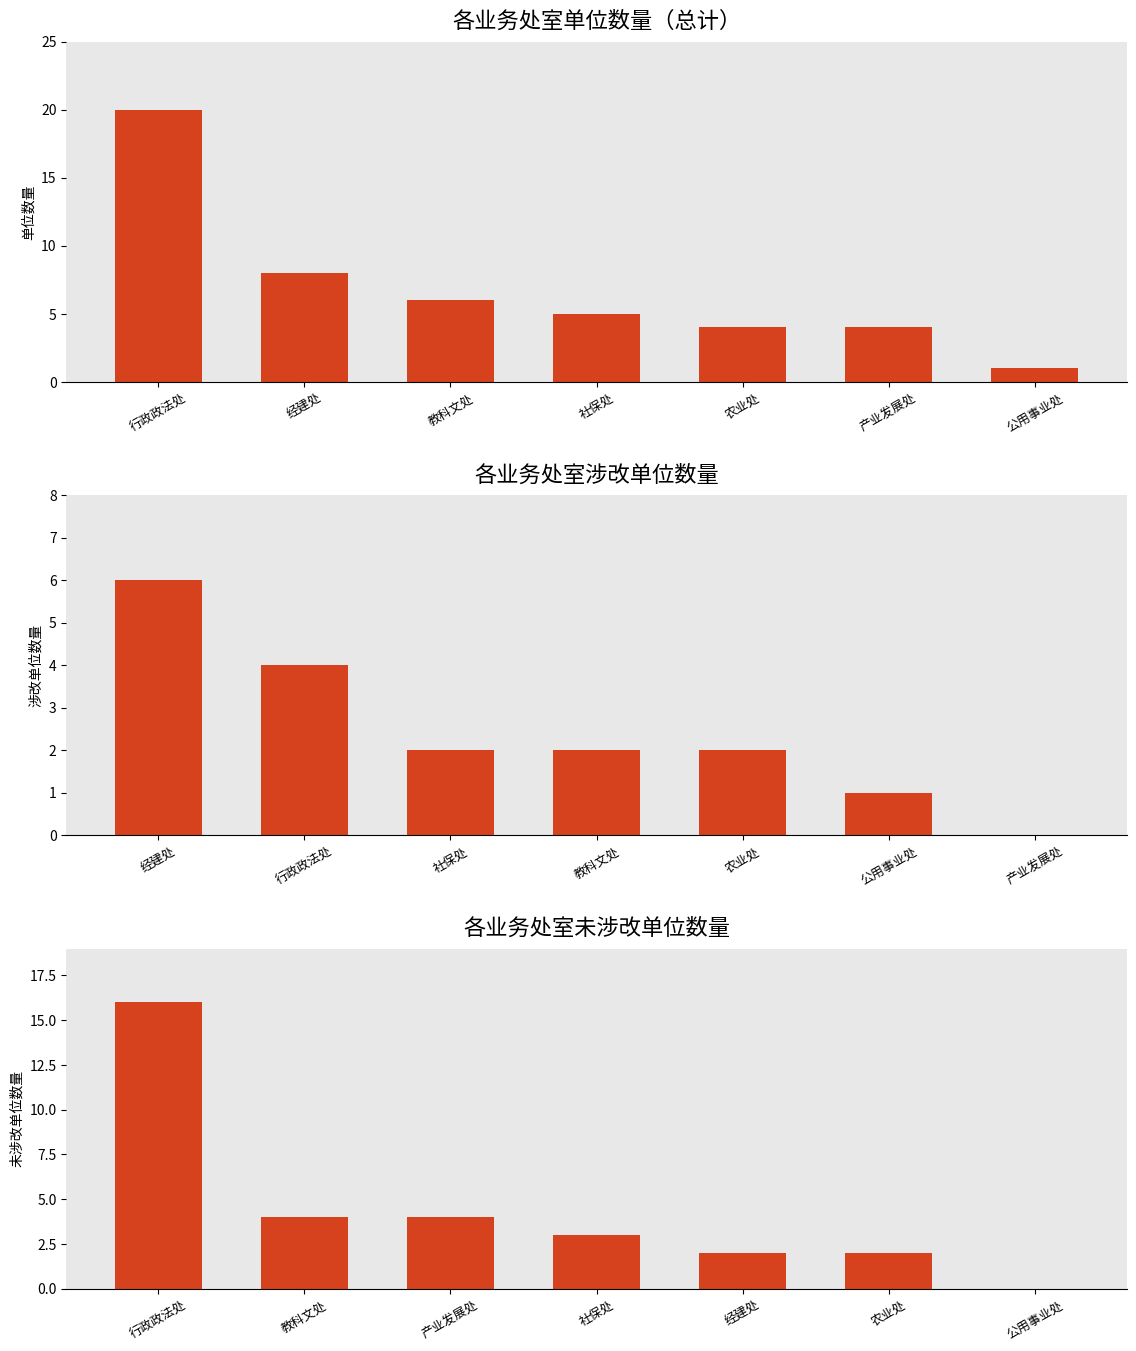

At how many categories does at least one series exceed 2?

6